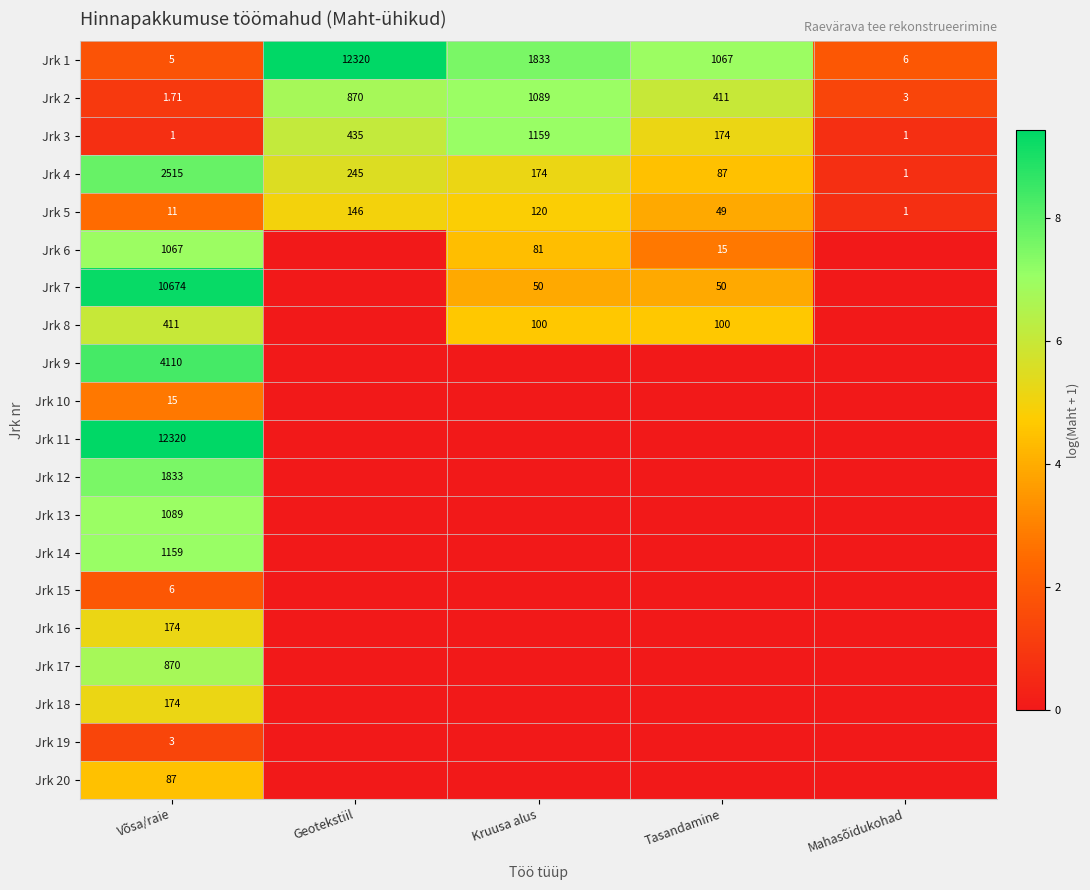

List the labels in order of Jrk 1 value, largest first.

Geotekstiil, Kruusa alus, Tasandamine, Mahasõidukohad, Võsa/raie